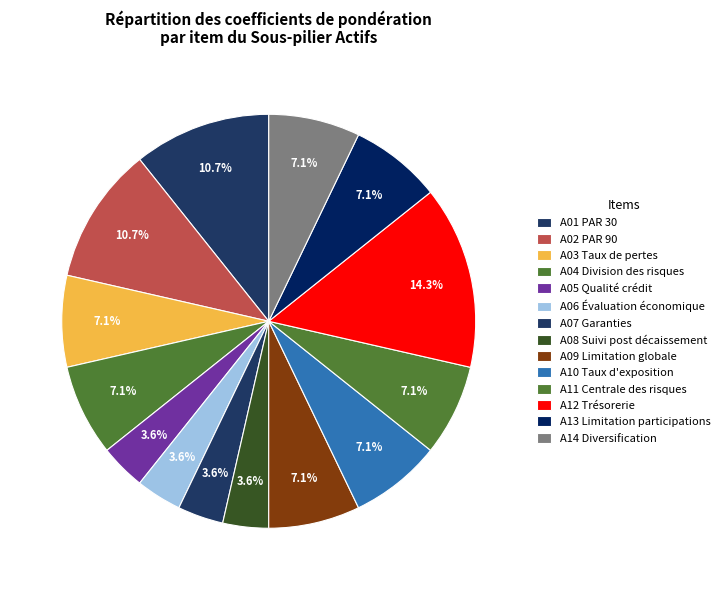

Count the number of slices in the pie.

14